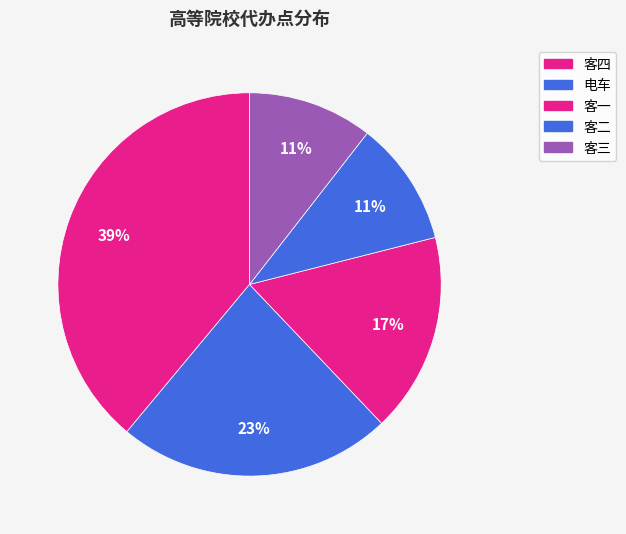

Which has a higher value, 电车 or 客四?

客四